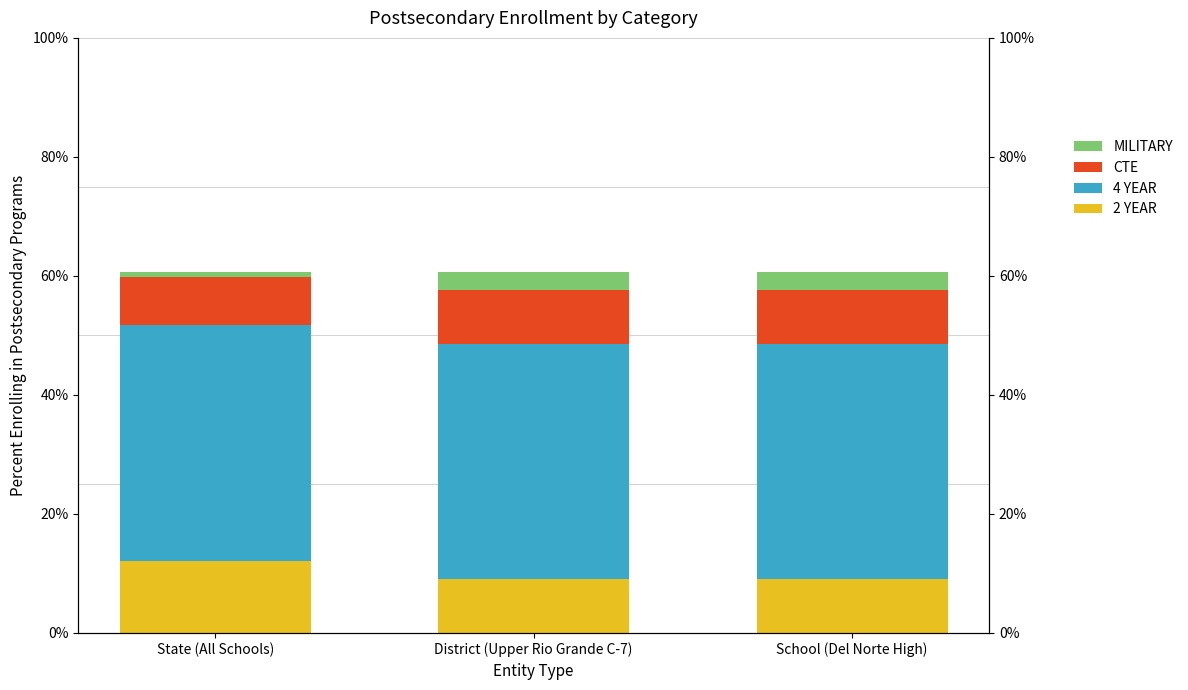

Is it true that CTE equals 0.1 at District (Upper Rio Grande C-7)?

True